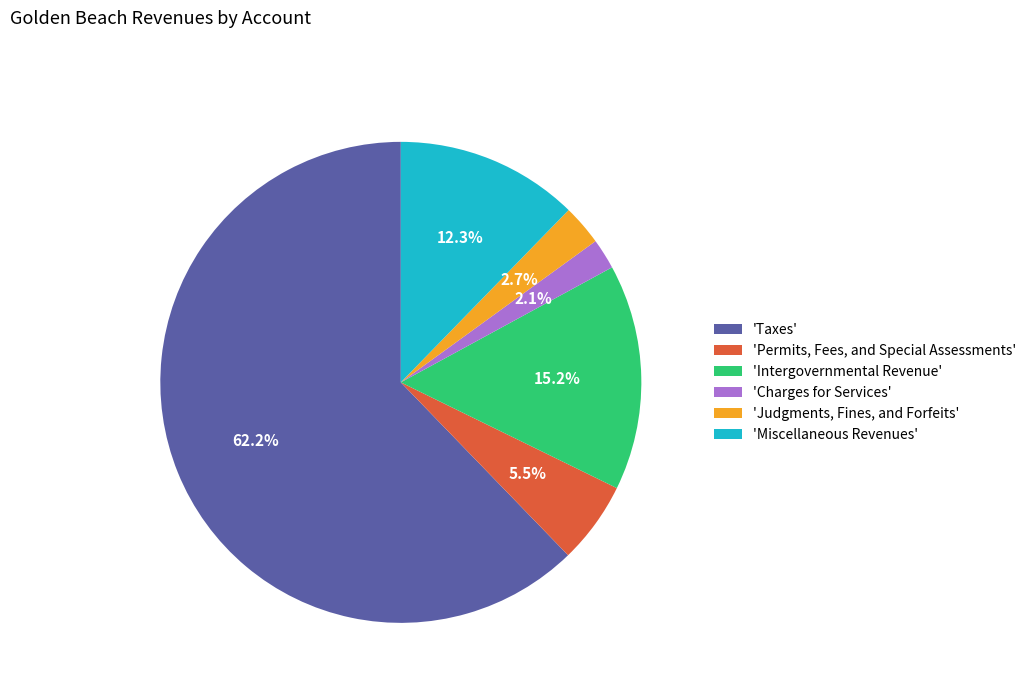

Is 'Taxes' the majority of the pie?

Yes